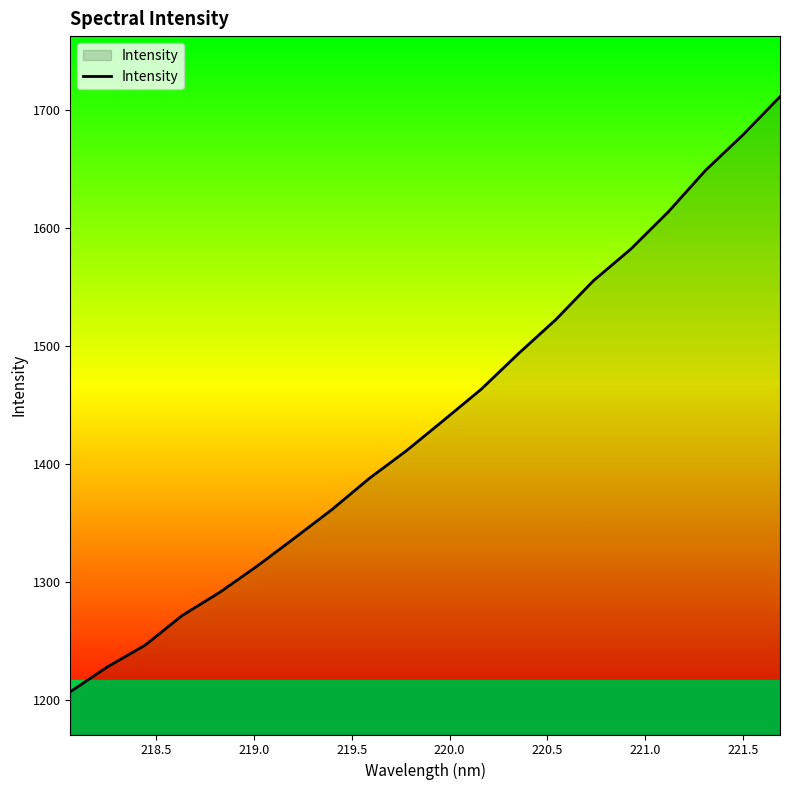

What is the difference between the maximum and minimum values?

504.3